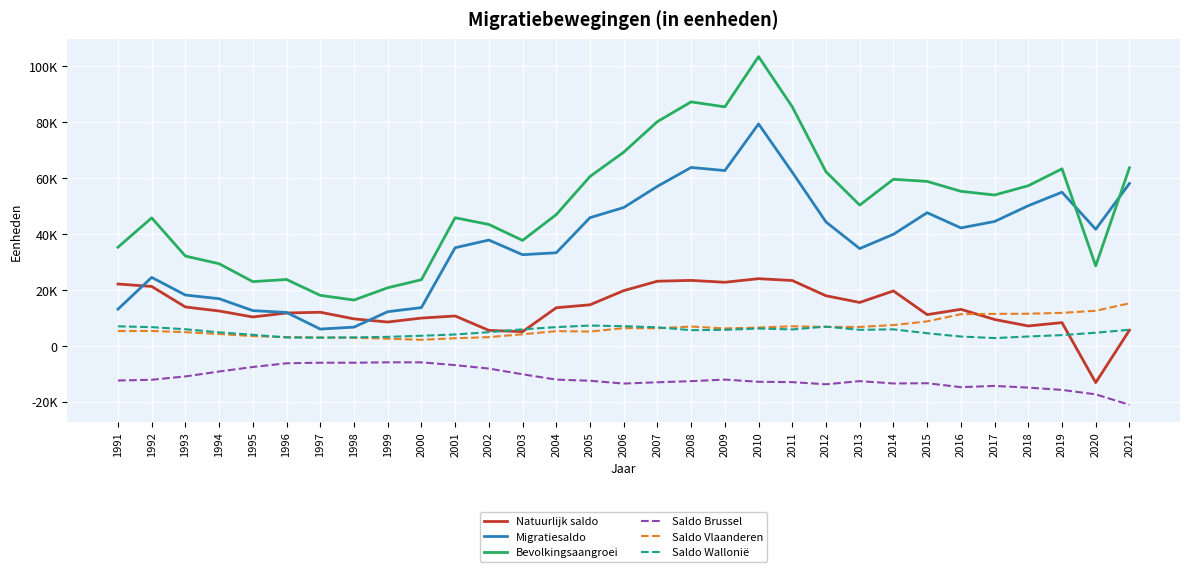

What are all the series names shown in the legend?

Natuurlijk saldo, Migratiesaldo, Bevolkingsaangroei, Saldo Brussel, Saldo Vlaanderen, Saldo Wallonië